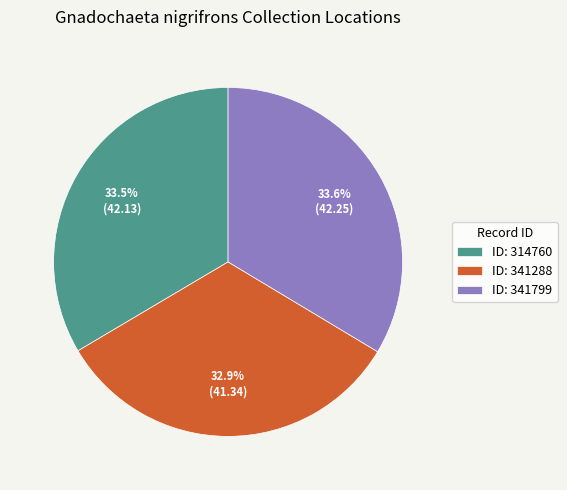

To the nearest percent, what is the difference between the largest and smallest slice percentages?

1%